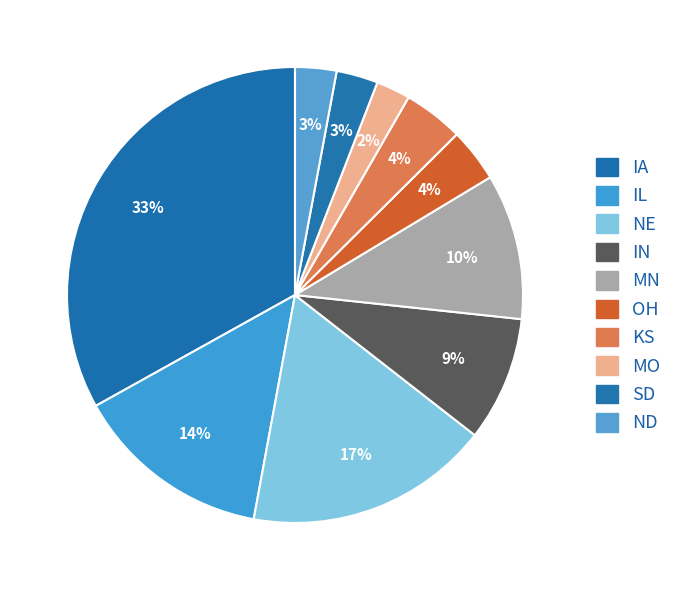

What is the largest slice in the pie chart?

IA